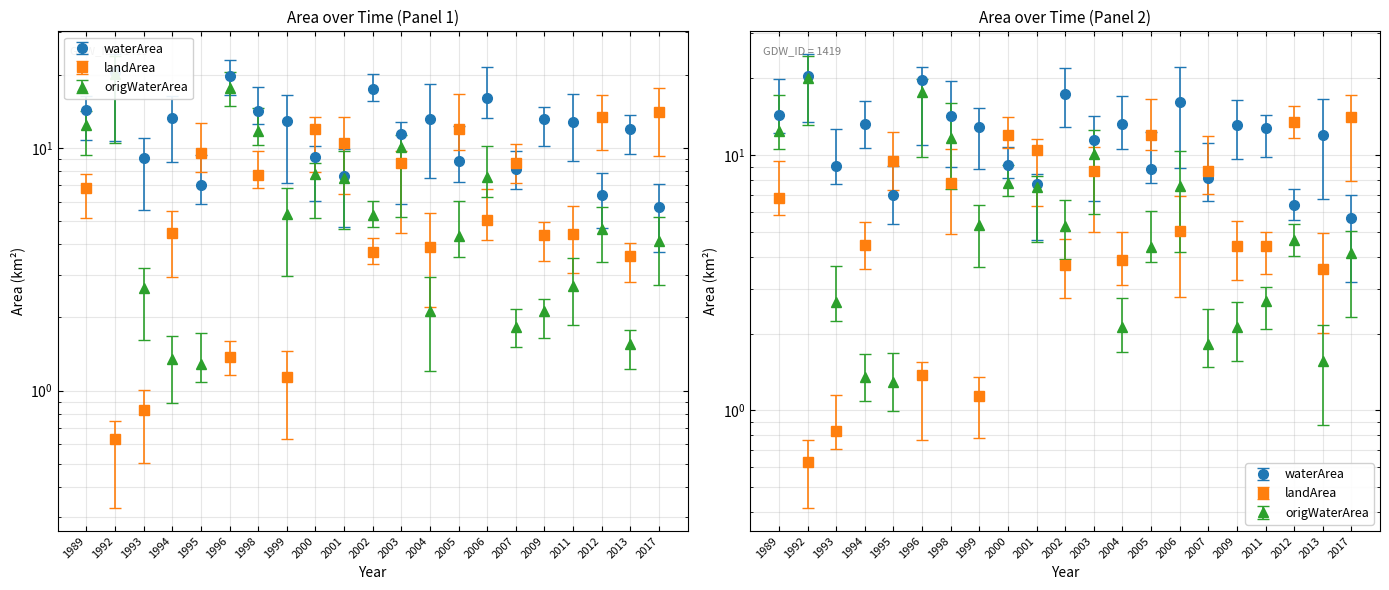

Which series has the largest range (max minus min)?

origWaterArea